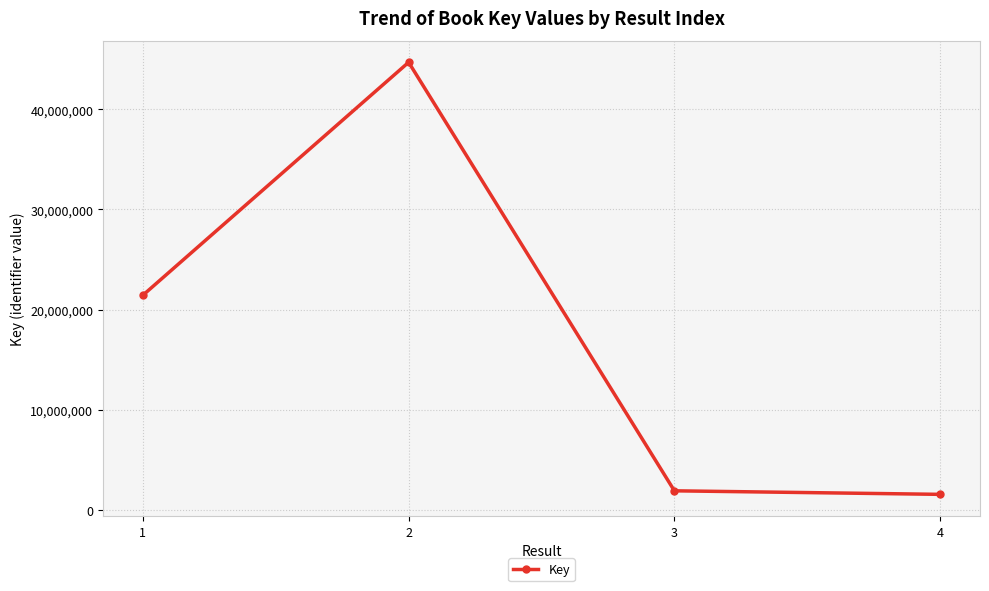

Reading left to right, list all the values displayed in this chart.

21443448	44695299	1918090	1564481